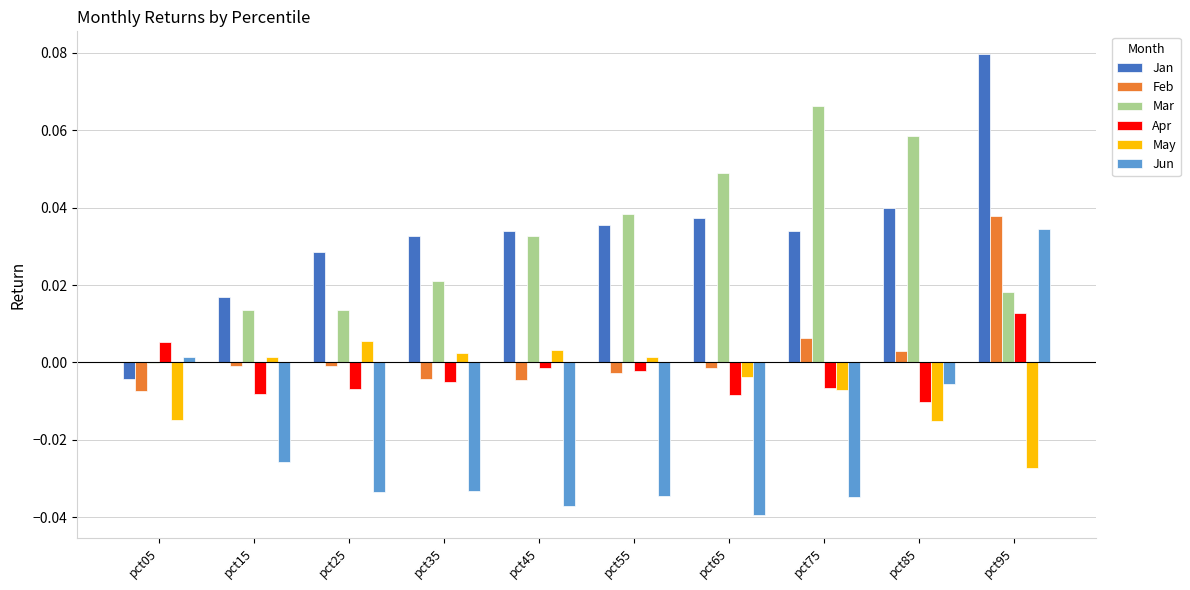

Is it true that Mar equals 0.0 at pct55?

True